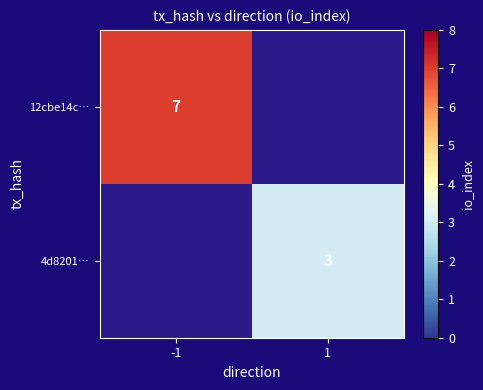

What is the smallest value displayed?

3.0